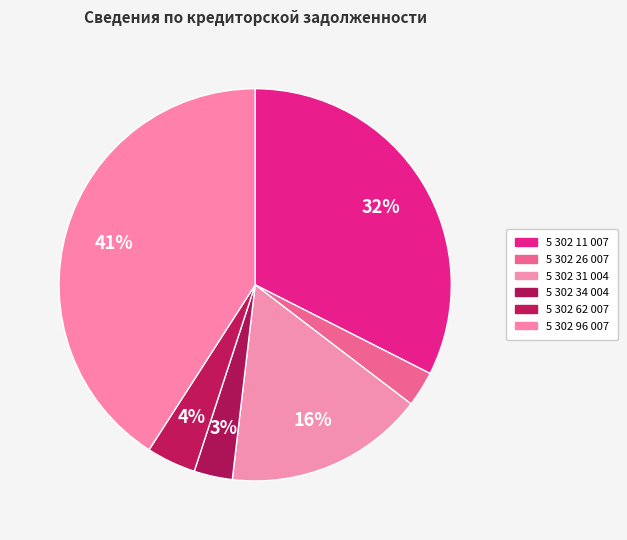

Count the number of slices in the pie.

6